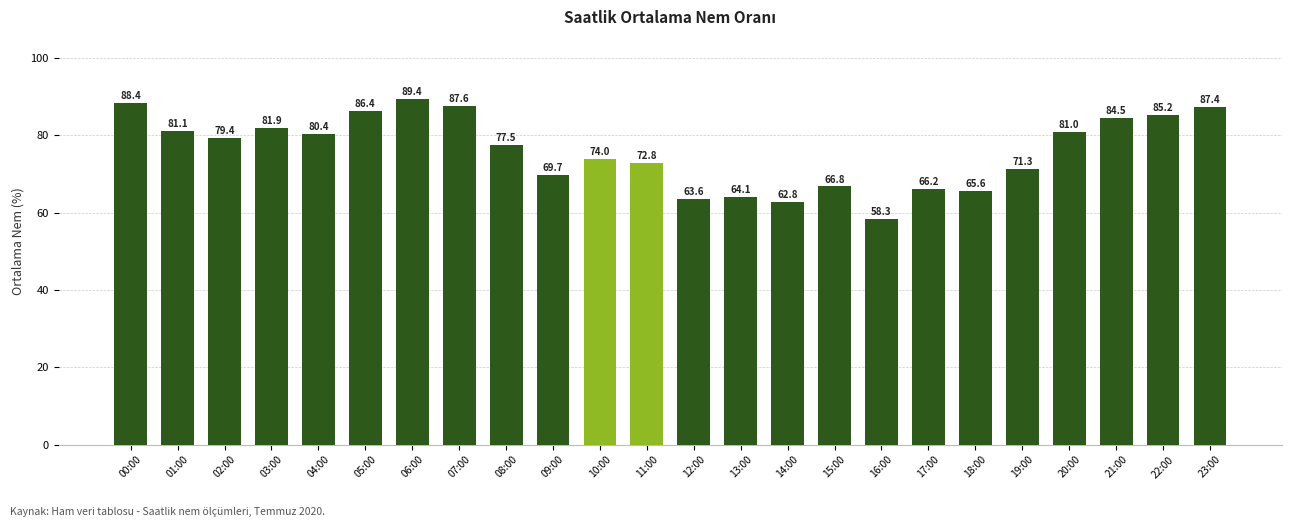

What is the sum of the values at 15:00 and 16:00?

125.1